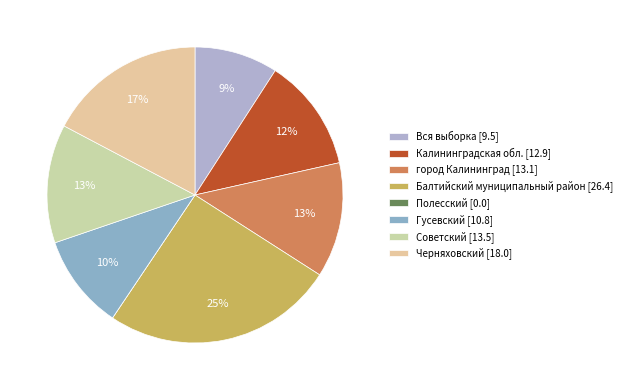

What percentage do Гусевский and Черняховский together represent?

27.6%